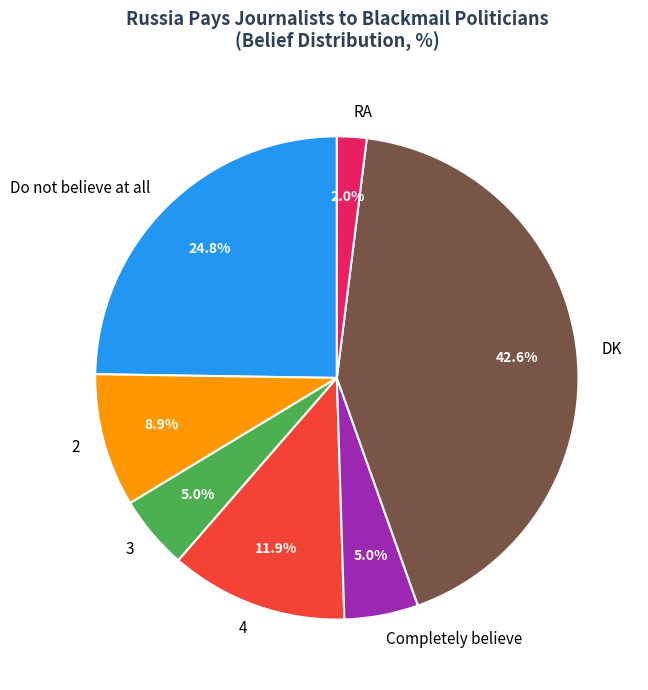

Count the number of slices in the pie.

7